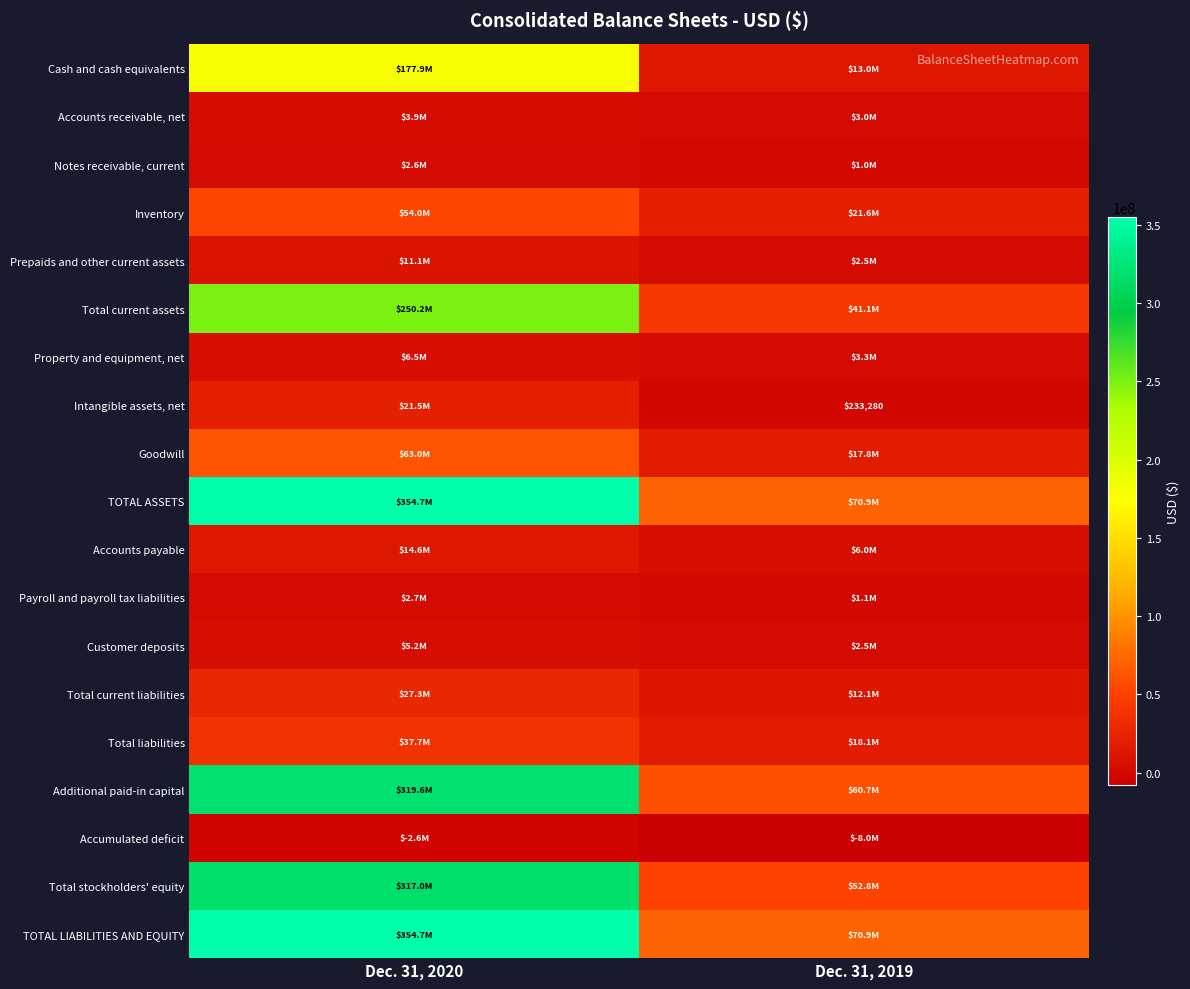

What is the greatest value displayed?

354733695